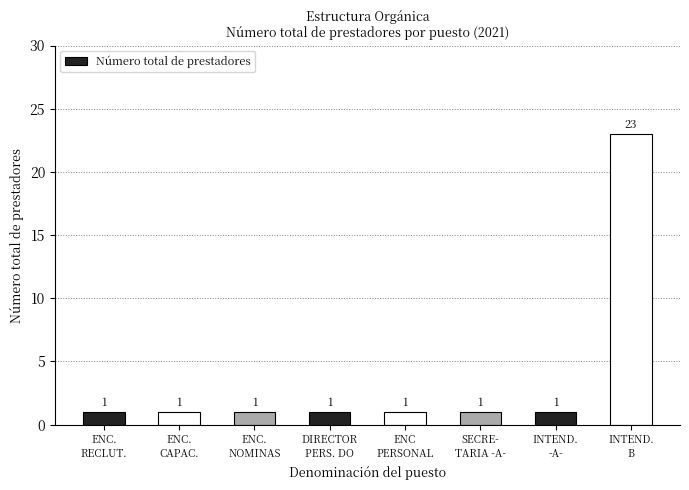

Count the number of values greater than 1.

1